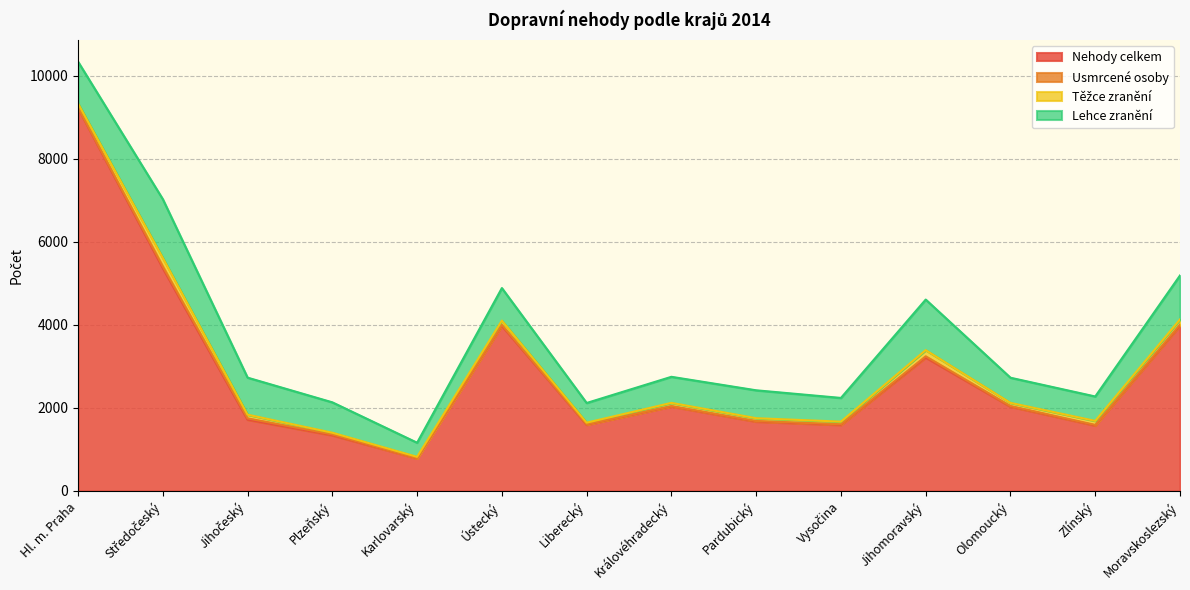

At which category is the sum across all series the highest?

Hl. m. Praha